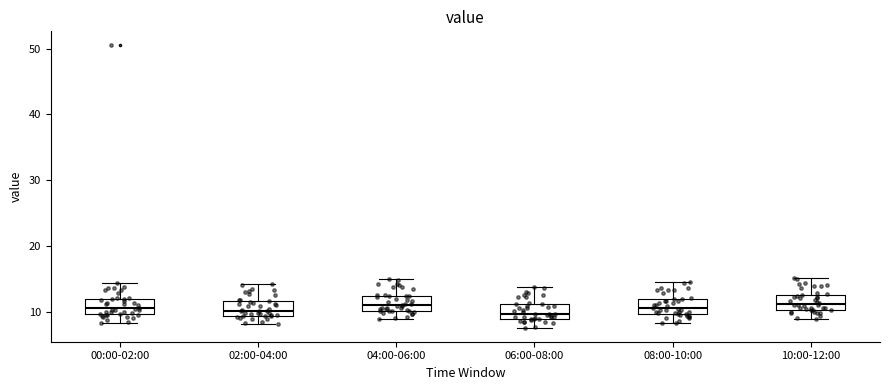

Reading left to right, read every box against the y-axis: the position of its median line, the range the box covers, and the ends of its whiskers. The values are not printed on the chart, so give them approximately, as read against the axis.

00:00-02:00: median 11, box 10 to 12, whiskers 8 to 14
02:00-04:00: median 10, box 9 to 12, whiskers 8 to 14
04:00-06:00: median 11, box 10 to 12, whiskers 9 to 15
06:00-08:00: median 10, box 9 to 11, whiskers 8 to 14
08:00-10:00: median 10 (inside the box), box 10 to 12, whiskers 8 to 14
10:00-12:00: median 11, box 10 to 13, whiskers 9 to 15